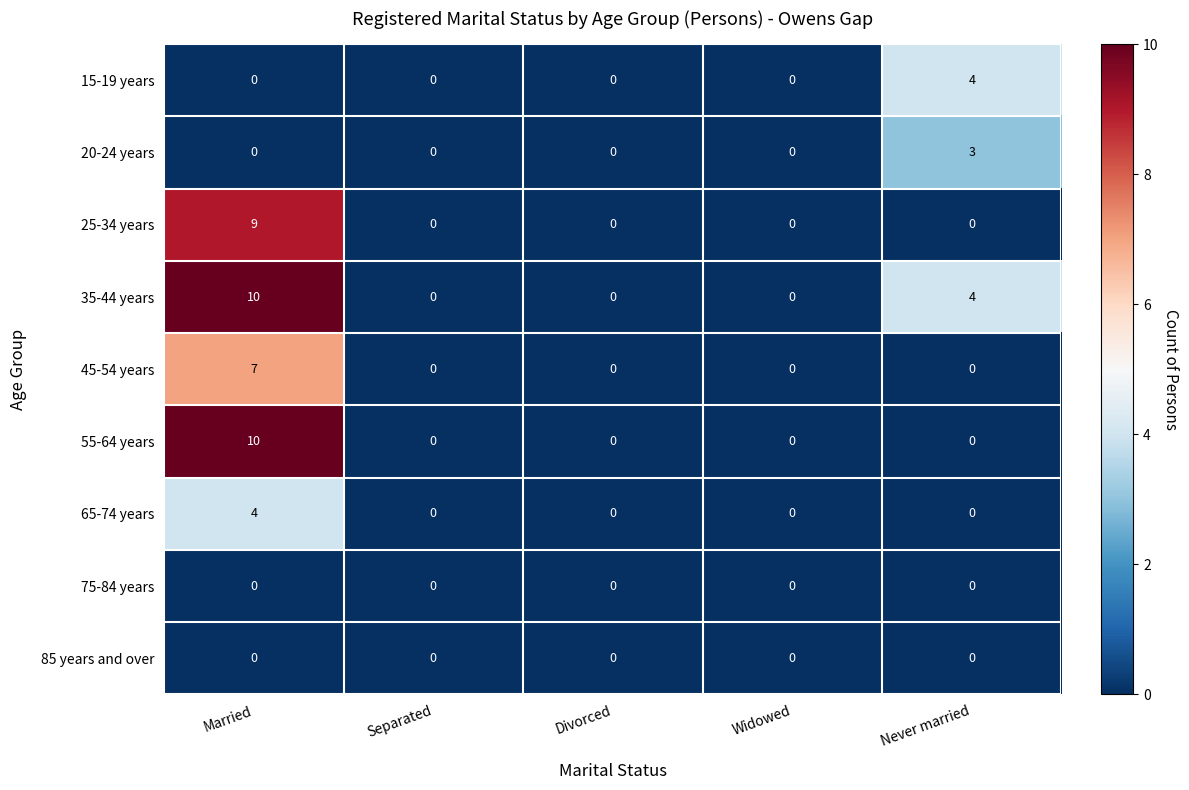

At which category does the chart reach its peak across all series?

Married